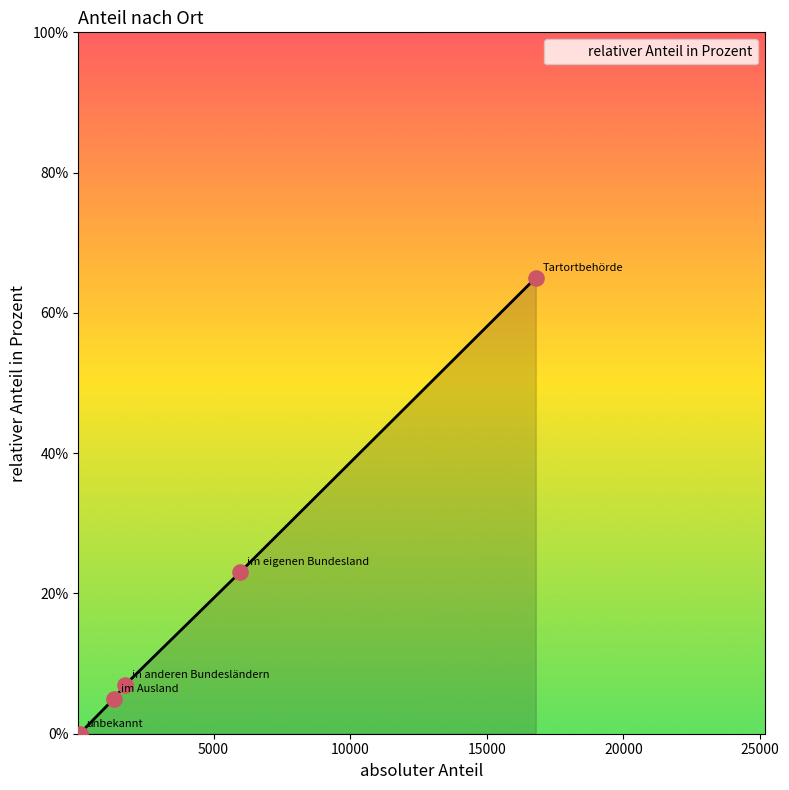

What is the greatest value displayed?

65